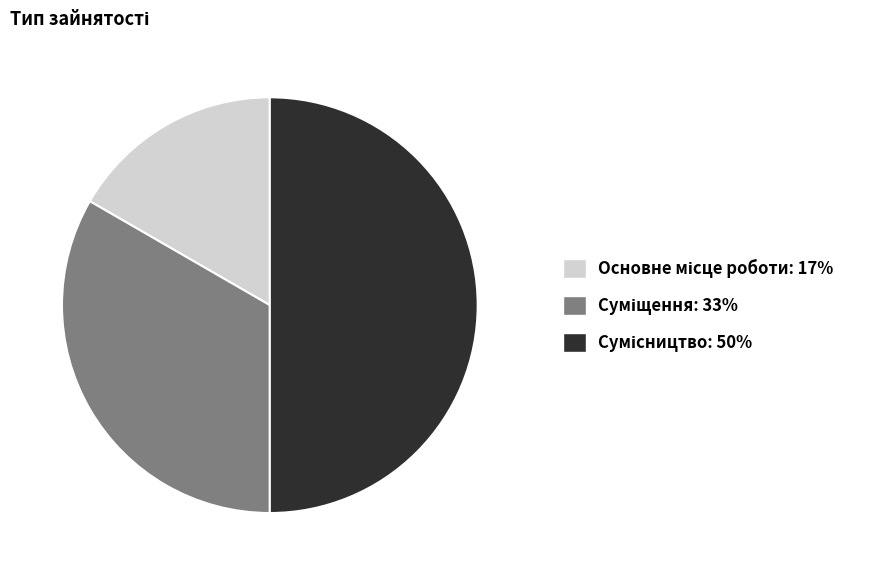

Is Сумісництво the majority of the pie?

No